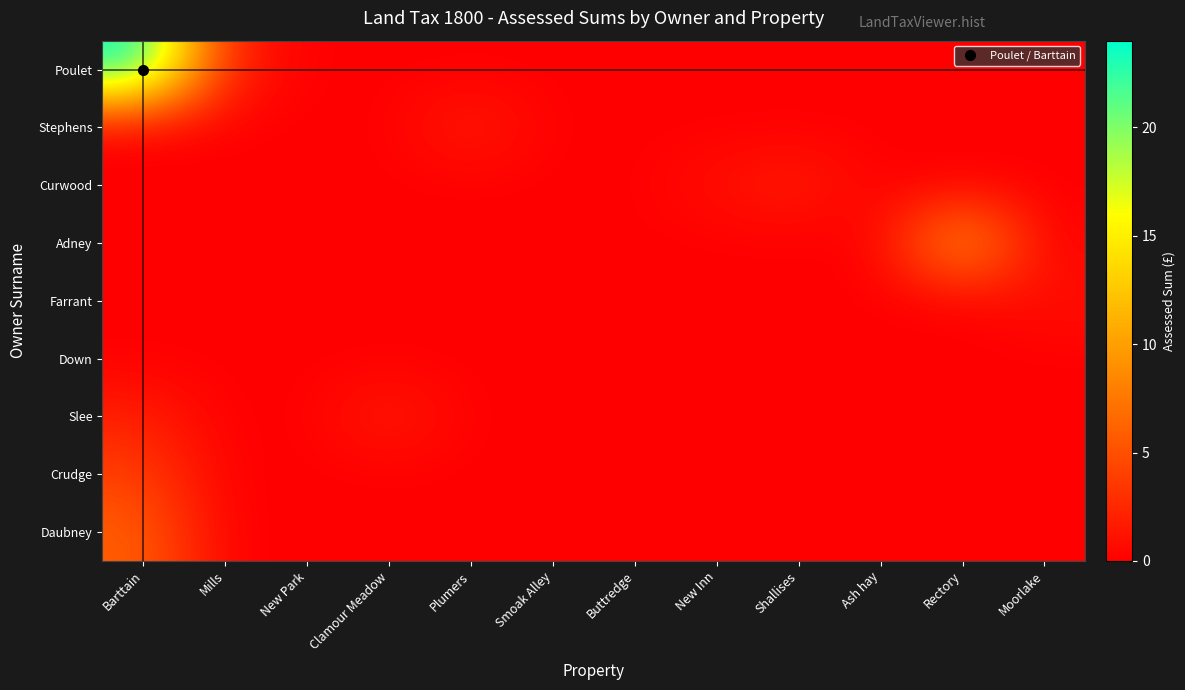

At which category is the sum across all series the highest?

Barttain